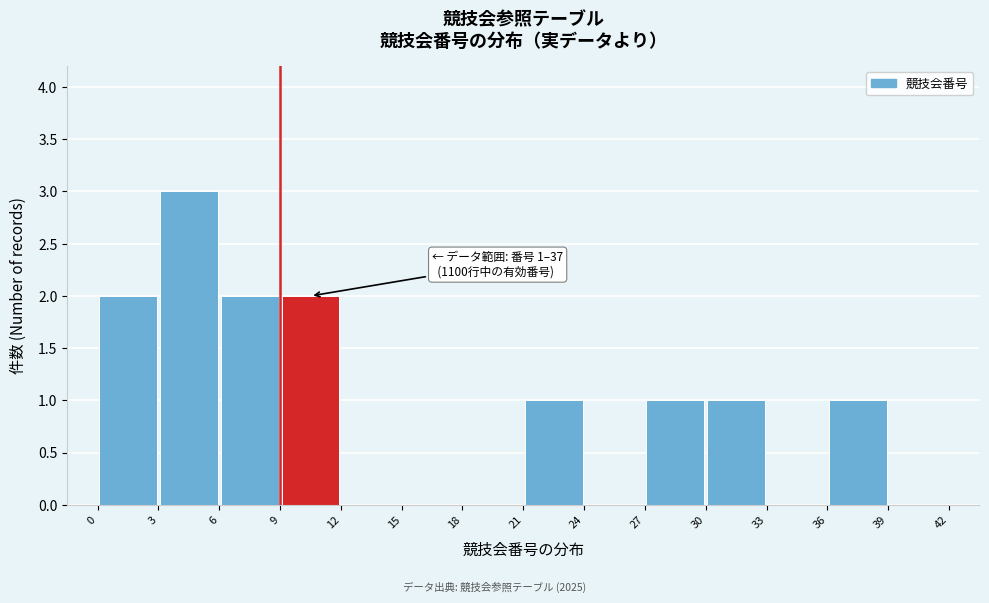

Which range on the x-axis has the tallest bar?

3 to 6